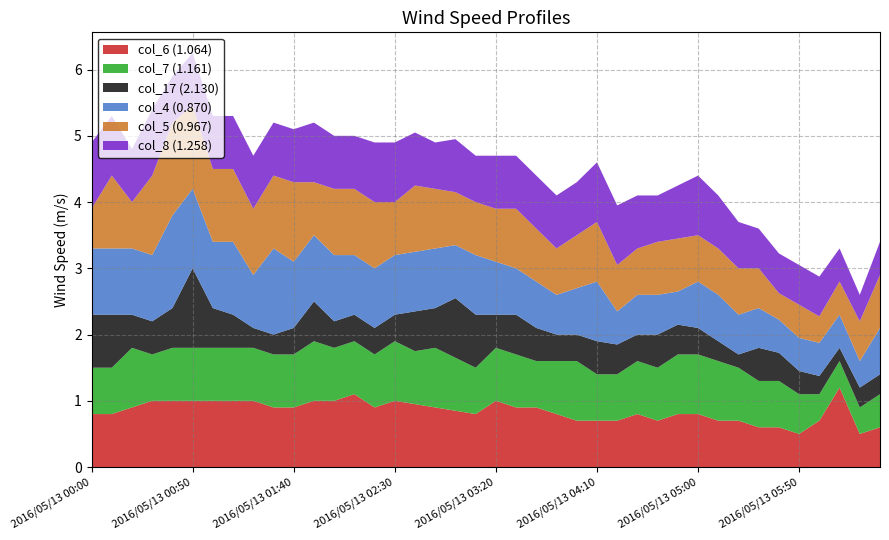

Is it true that col_6 (1.064) equals 1.5 at 2016/05/13 02:30?

False